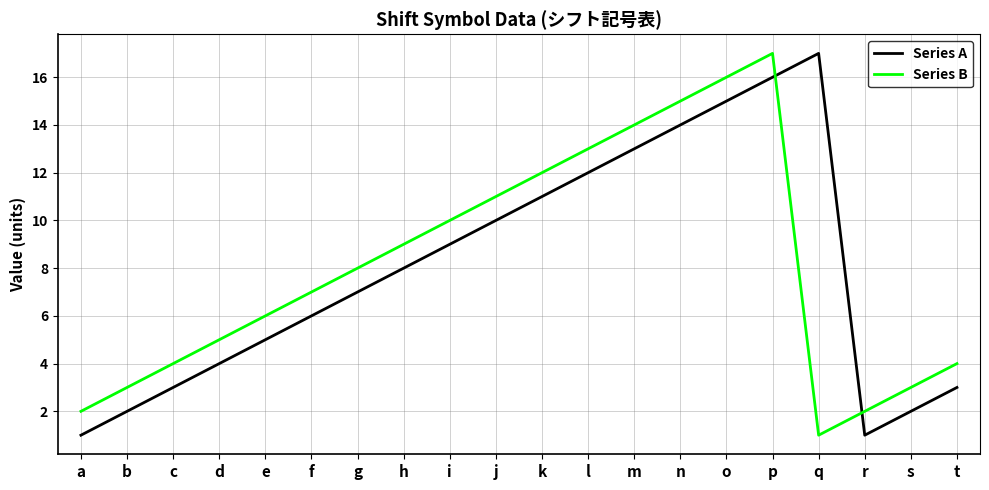

What is the approximate value of Series A at l, to the nearest 10?

10